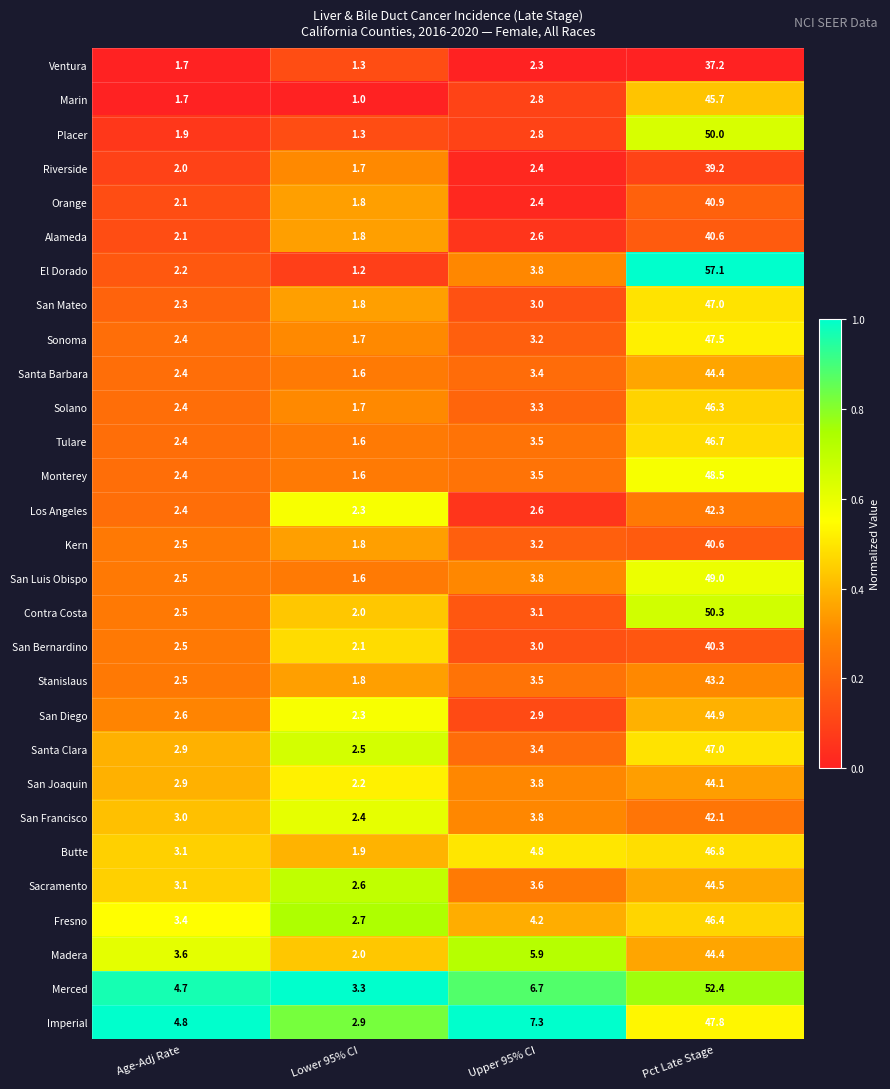

What is the total value across all series at Age-Adj Rate?

77.0